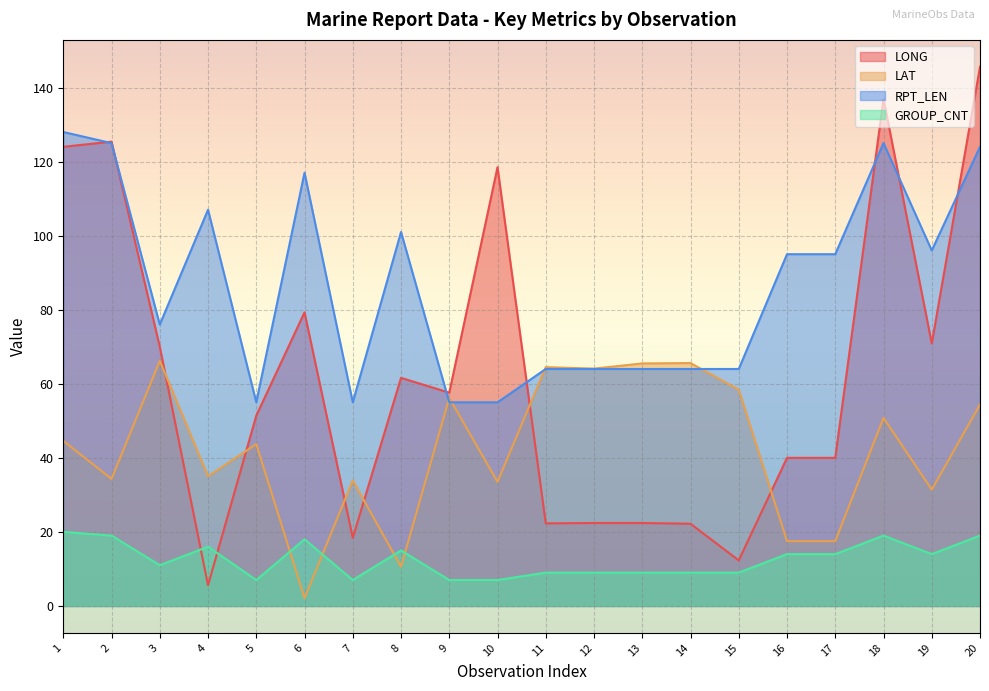

Rank the series by their average value, from highest to lowest.

RPT_LEN, LONG, LAT, GROUP_CNT